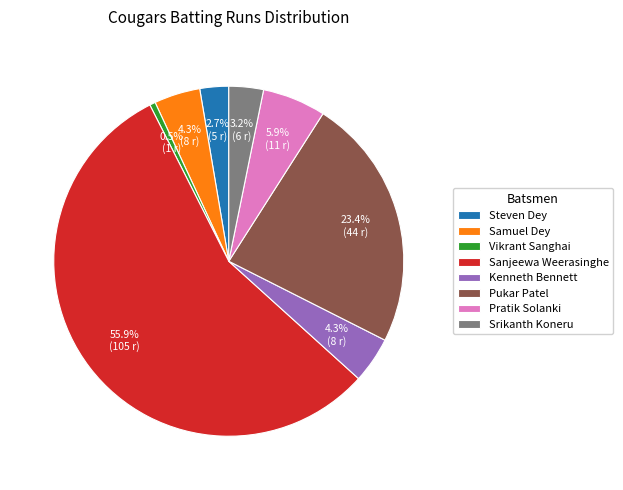

Which slice represents more than half of the pie?

Sanjeewa Weerasinghe